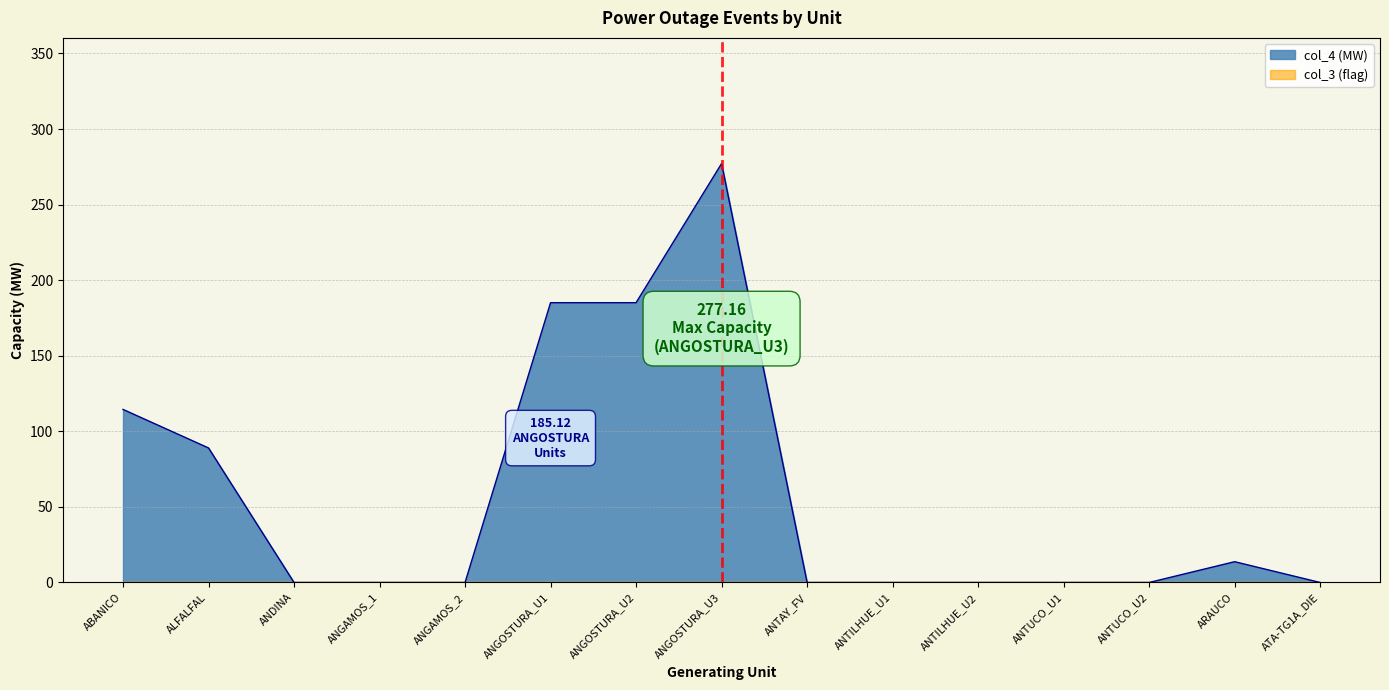

What is the sum of the values at ABANICO and ANTILHUE_U1?

114.5